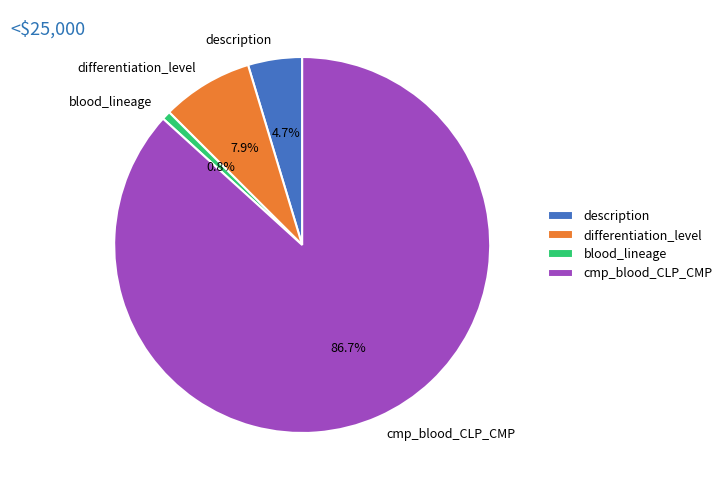

Which category has the smallest portion of the pie?

blood_lineage